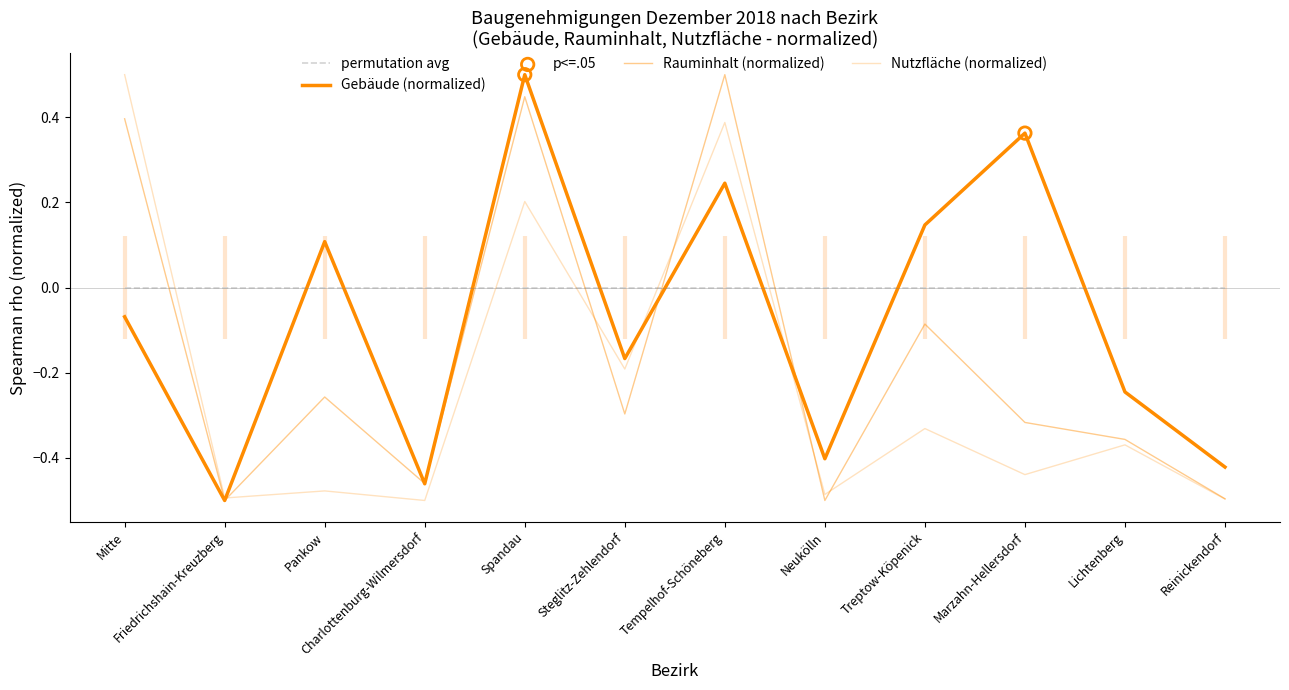

Which series has the largest total across all categories?

Gebaeude